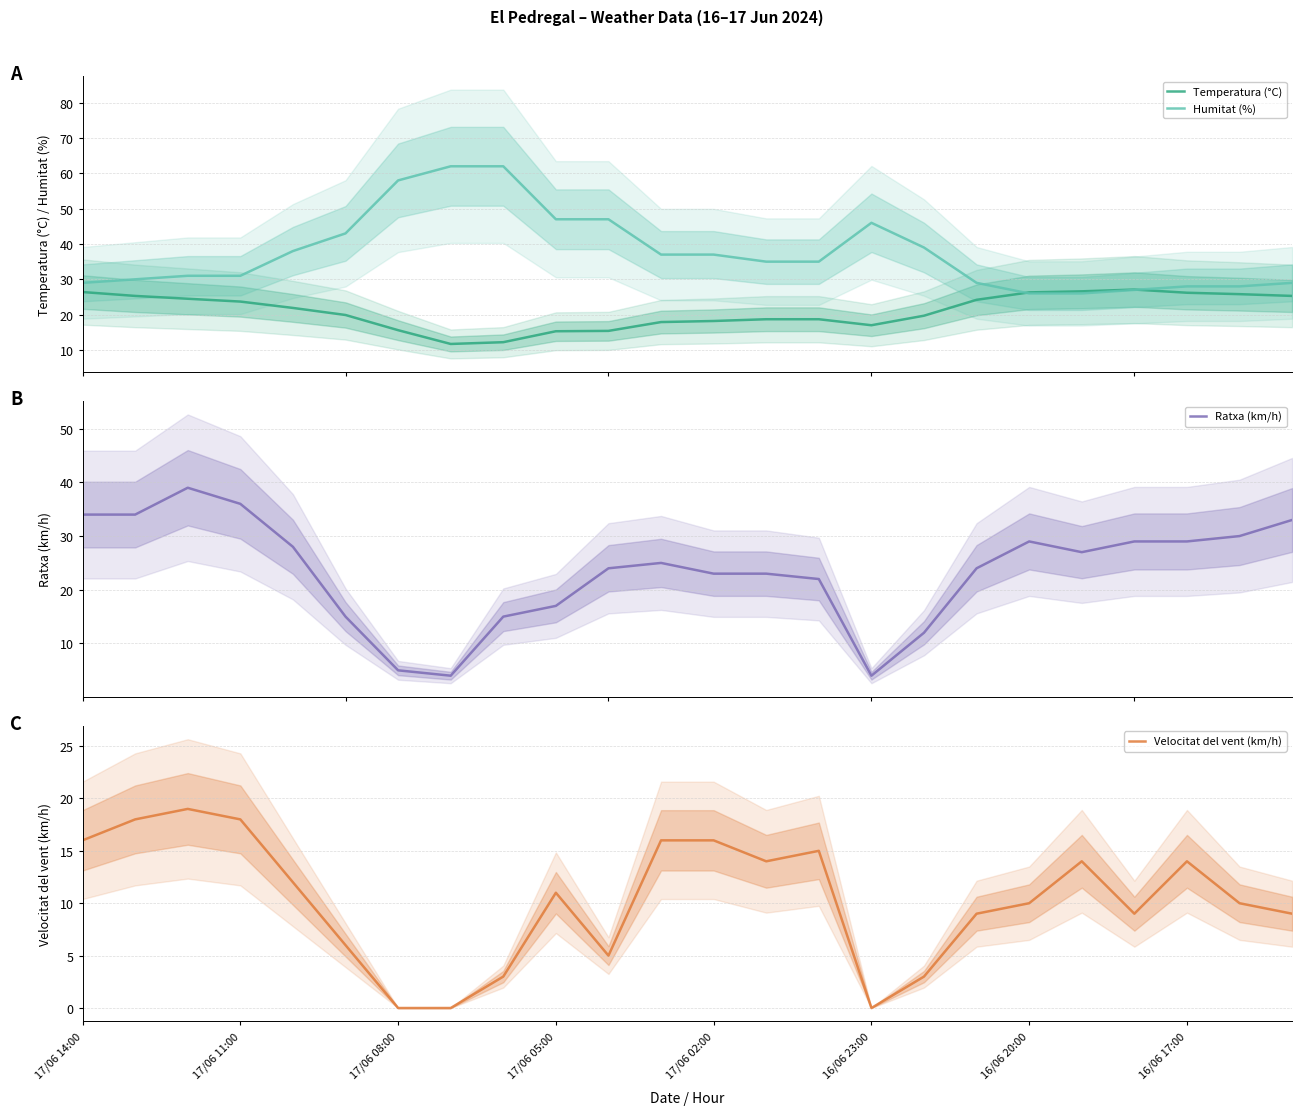

What is the maximum value for Humitat (%)?

62.0